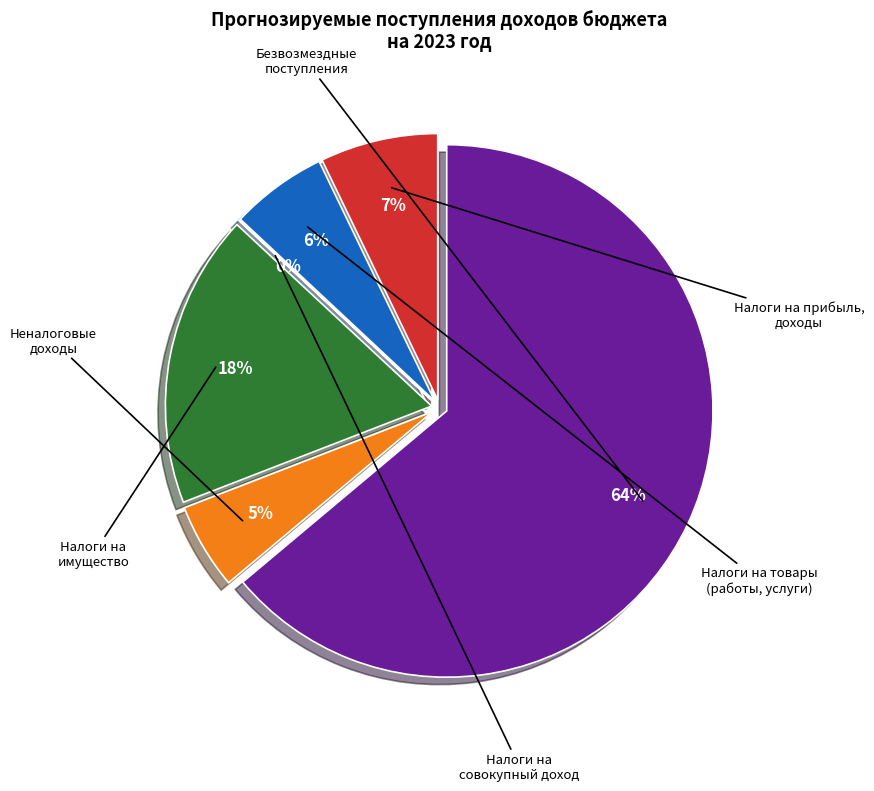

Is it true that Налоги на товары
(работы, услуги) is 6% of the pie?

True